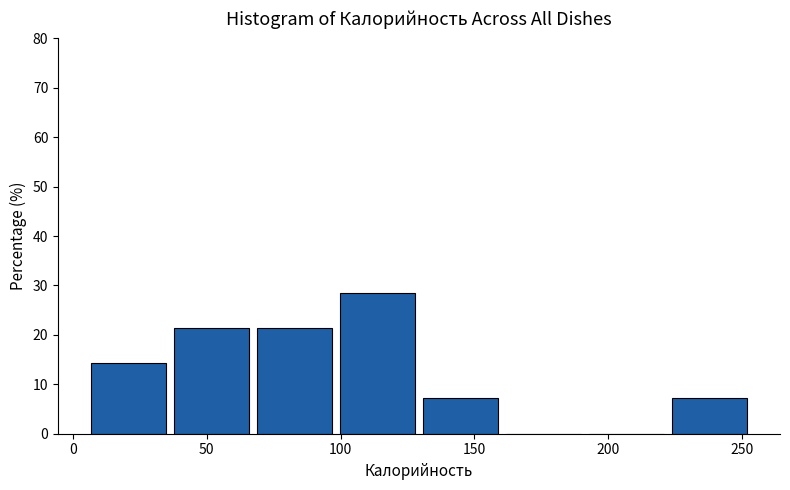

Which range on the x-axis has the tallest bar?

100 to 130